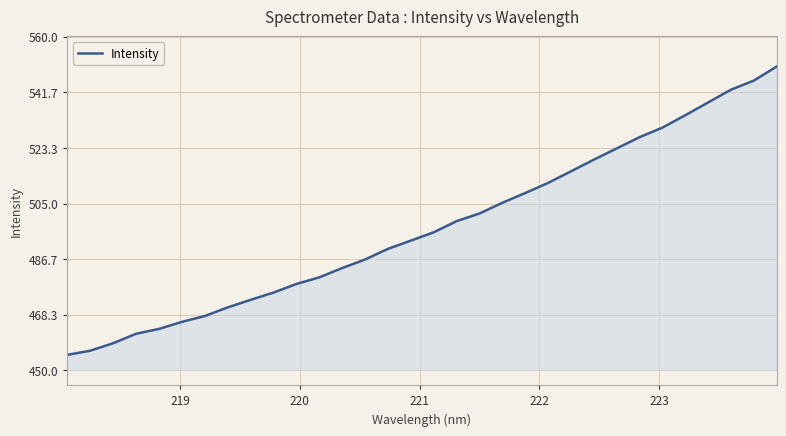

What is the smallest value displayed?

455.1